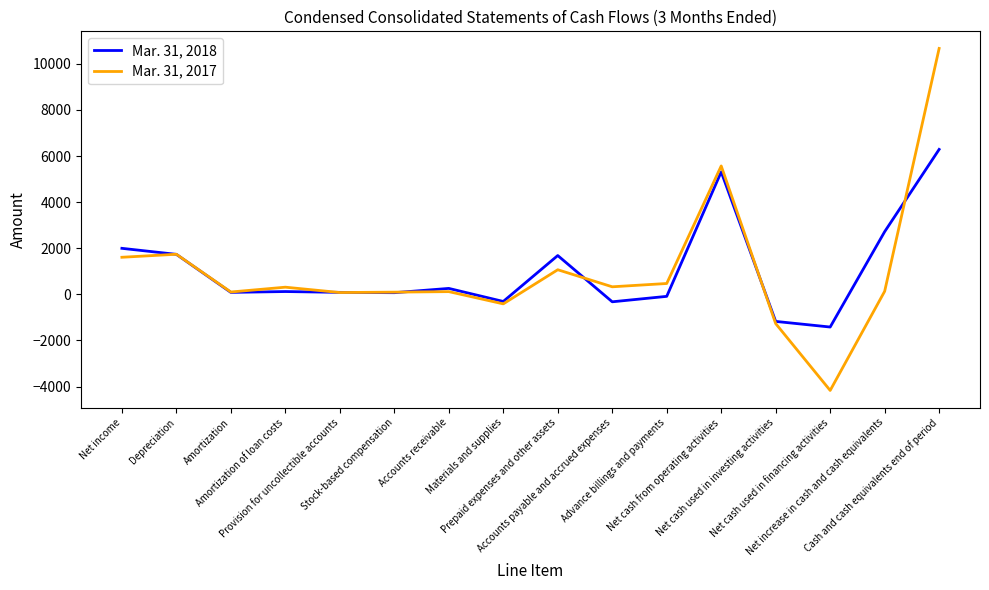

How many values in the Mar. 31, 2017 series are below 310?

8